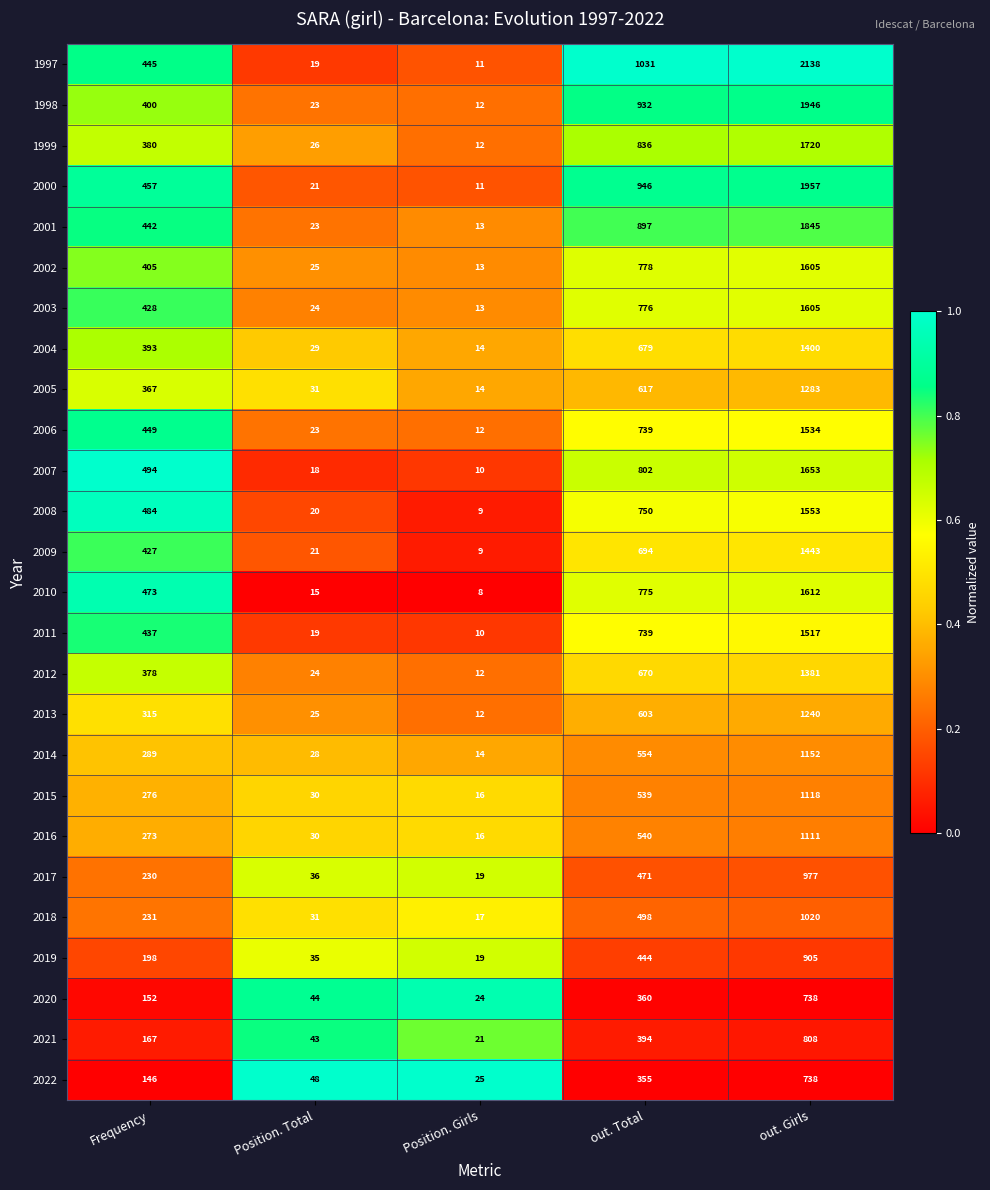

What is the difference between the highest and lowest values at Position. Total?

33